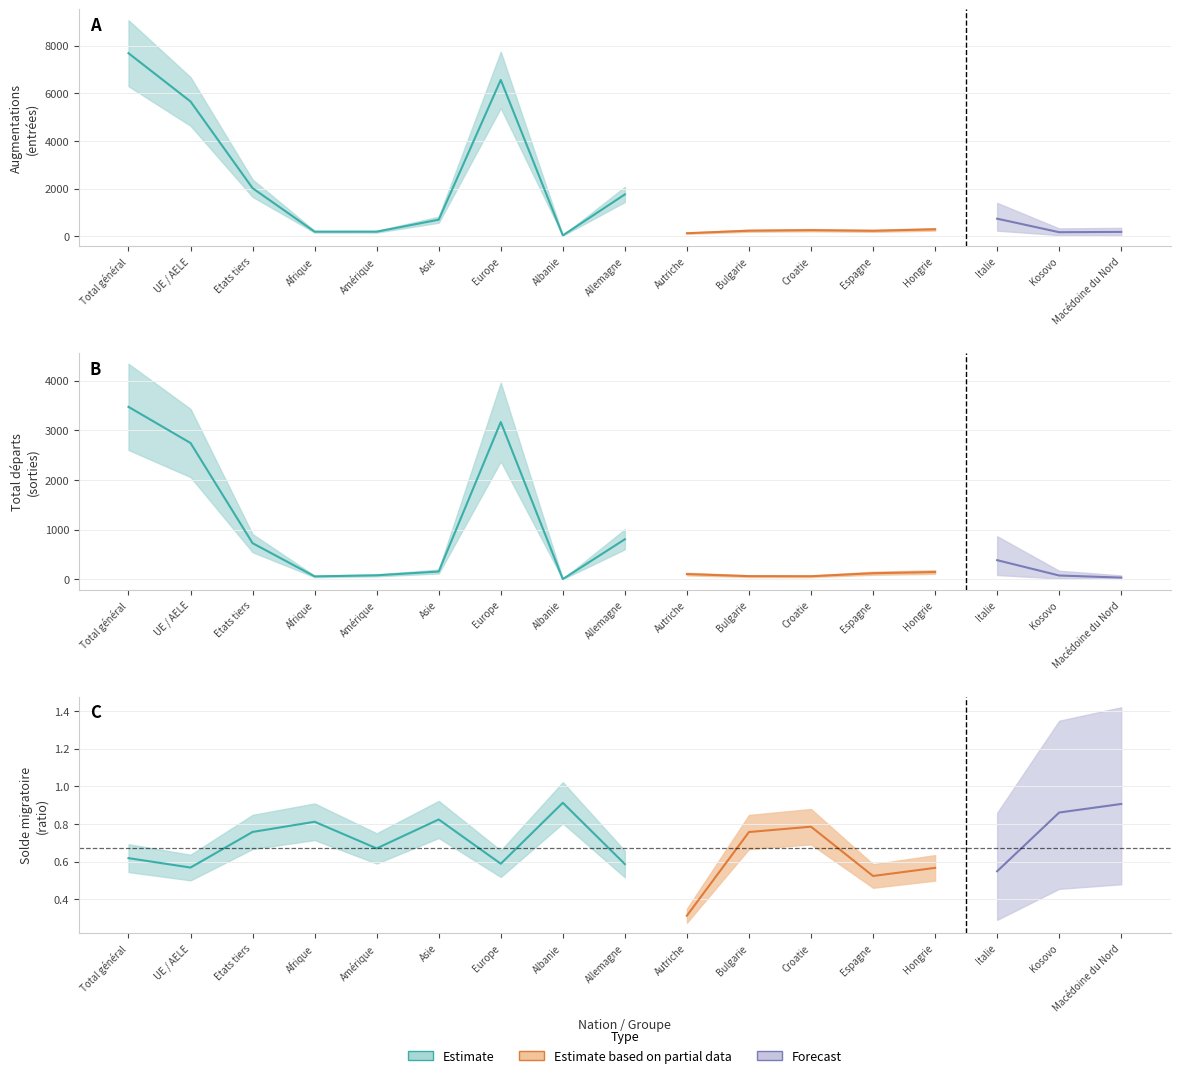

What is the label of the 16th point from the right?

UE / AELE